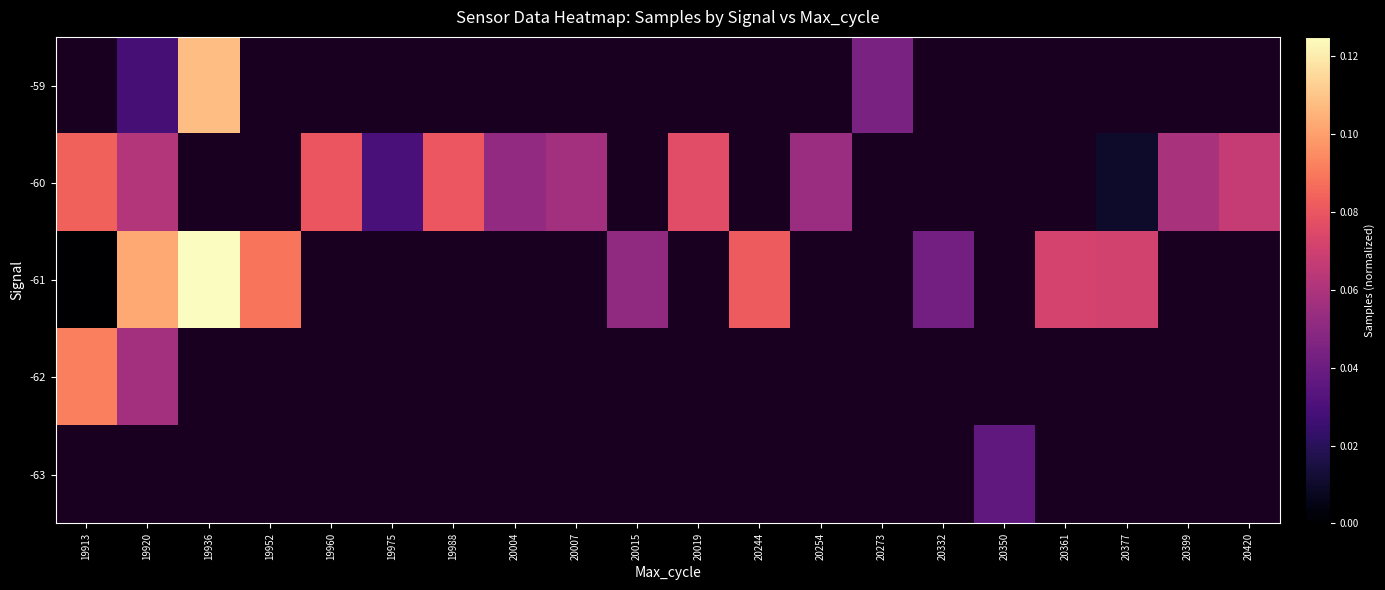

Which series has the widest spread of values?

-61